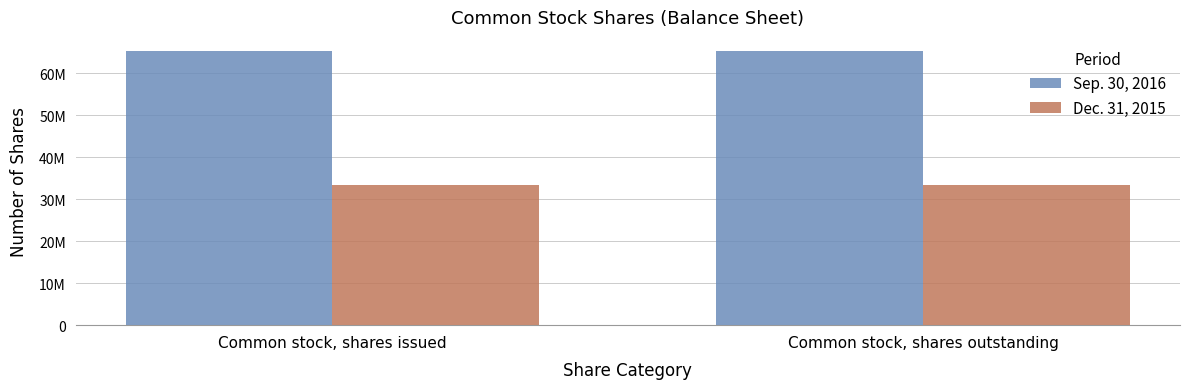

What are all the series names shown in the legend?

Sep. 30, 2016, Dec. 31, 2015